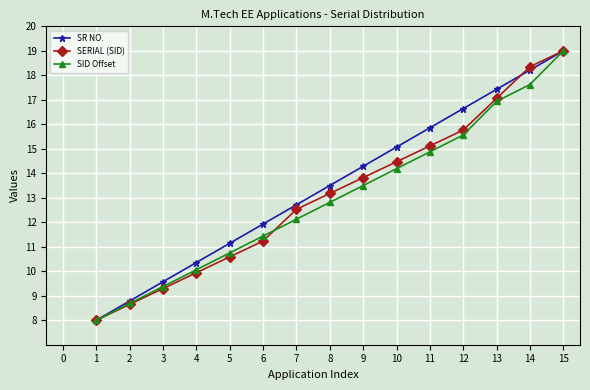

Read the SID Offset value at 11.

14.9